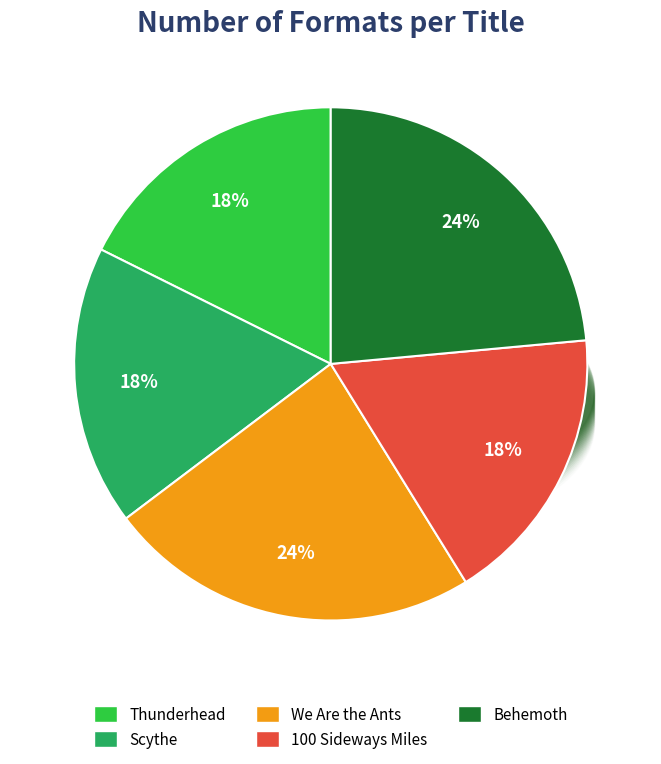

To the nearest percent, what portion does We Are the Ants represent?

24%